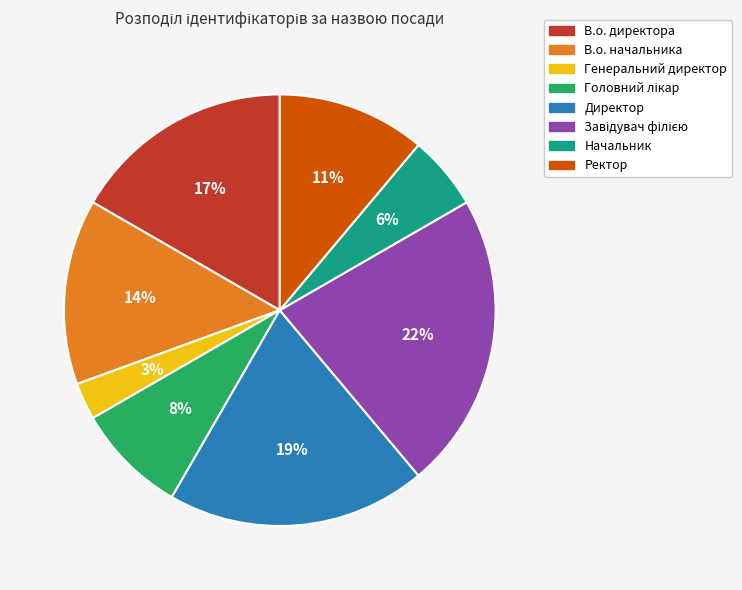

Which slice is the smallest?

Генеральний директор